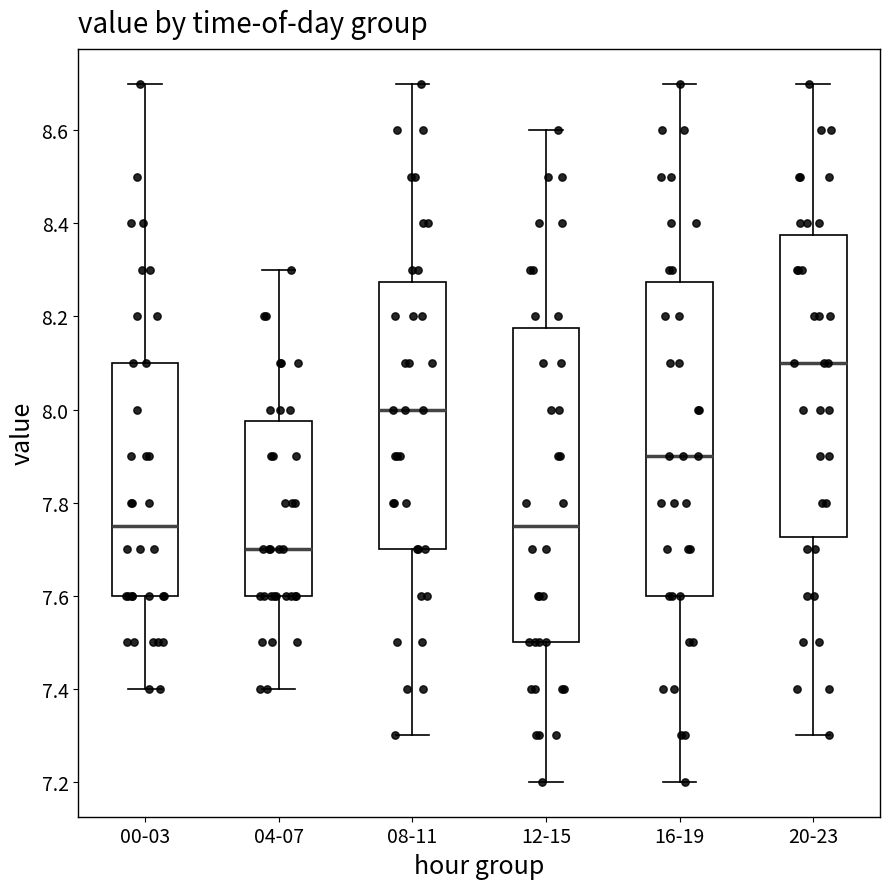

Reading left to right, transcribe this box plot: for each box, give where its median line is, the range the box spans, and where its two whiskers end, as read against the y-axis. The values are not printed on the chart, so give them approximately, as read against the axis.

00-03: median 7.76, box 7.60 to 8.10, whiskers 7.40 to 8.70
04-07: median 7.70, box 7.60 to 7.98, whiskers 7.40 to 8.30
08-11: median 8.00, box 7.70 to 8.28, whiskers 7.30 to 8.70
12-15: median 7.76, box 7.50 to 8.18, whiskers 7.20 to 8.60
16-19: median 7.90, box 7.60 to 8.28, whiskers 7.20 to 8.70
20-23: median 8.10, box 7.72 to 8.38, whiskers 7.30 to 8.70